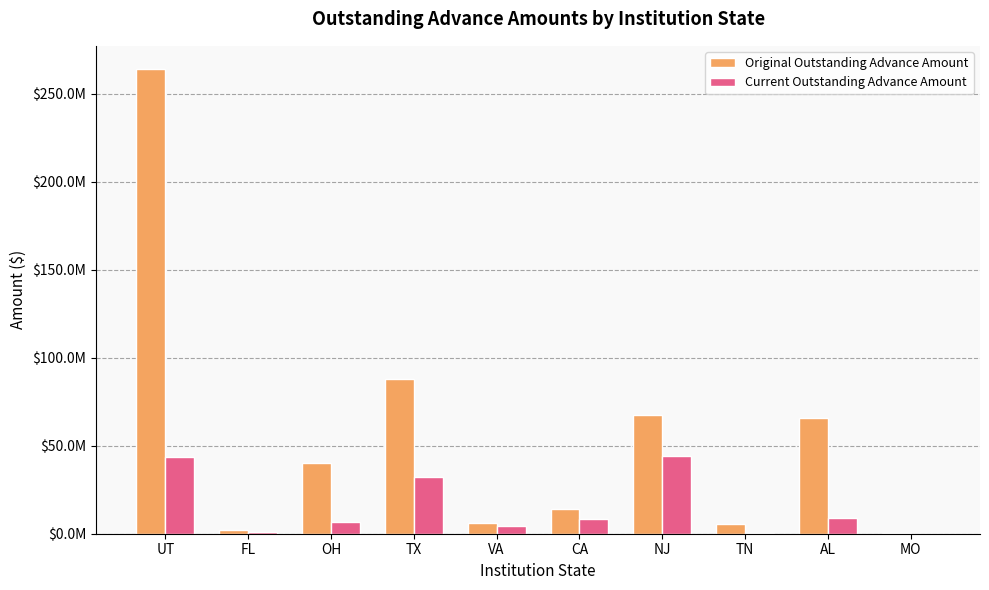

Rank the categories by Current Outstanding Advance Amount value from lowest to highest.

MO, TN, FL, VA, OH, CA, AL, TX, UT, NJ